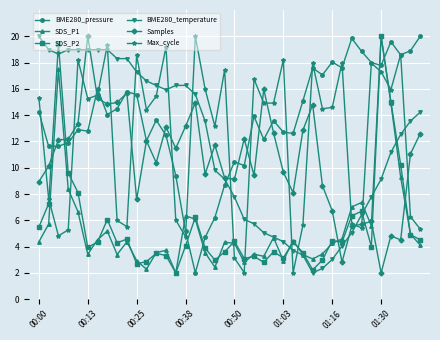

What is the difference between the second highest and second lowest values in the SDS_P1 series?

15.2